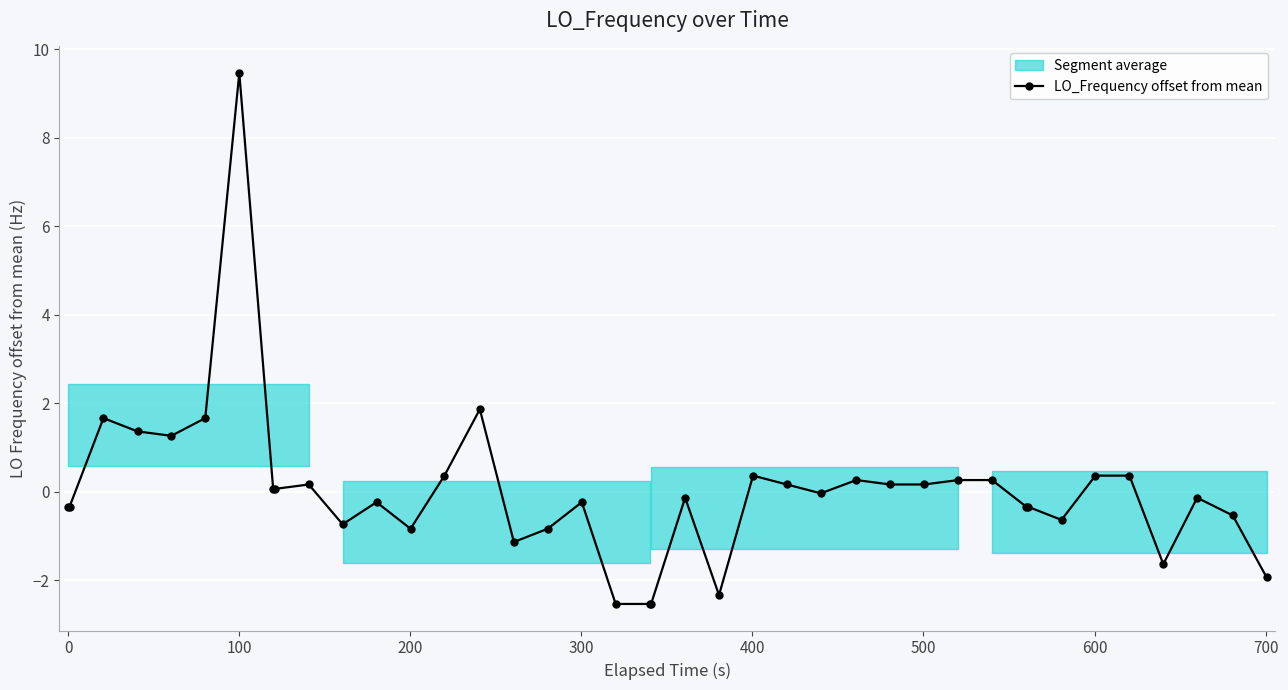

True or false: LO_Frequency offset from mean has more than 2 points higher than both neighbors.

True